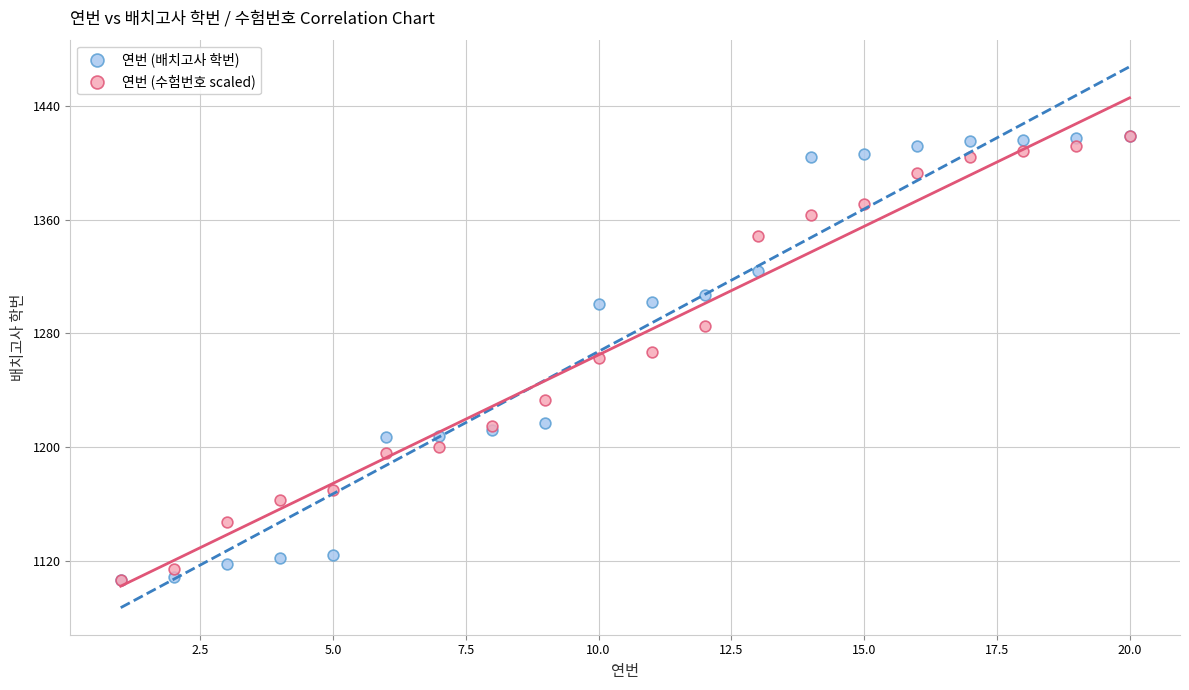

What are all the series names shown in the legend?

연번 (배치고사 학번), 연번 (수험번호 scaled)